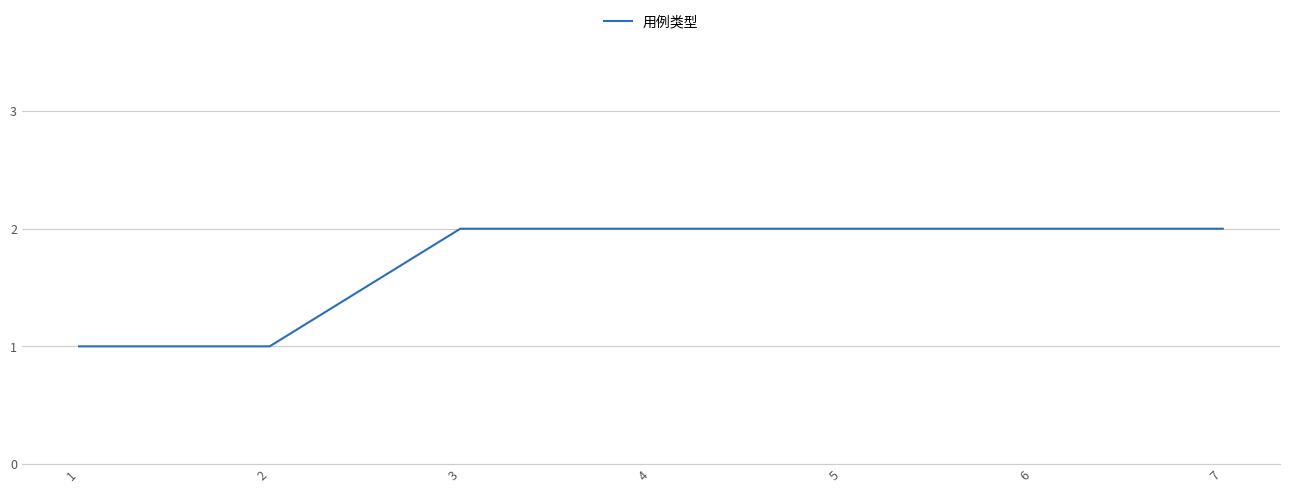

Approximately how many times larger is the value at 5 compared to 3?

1.0